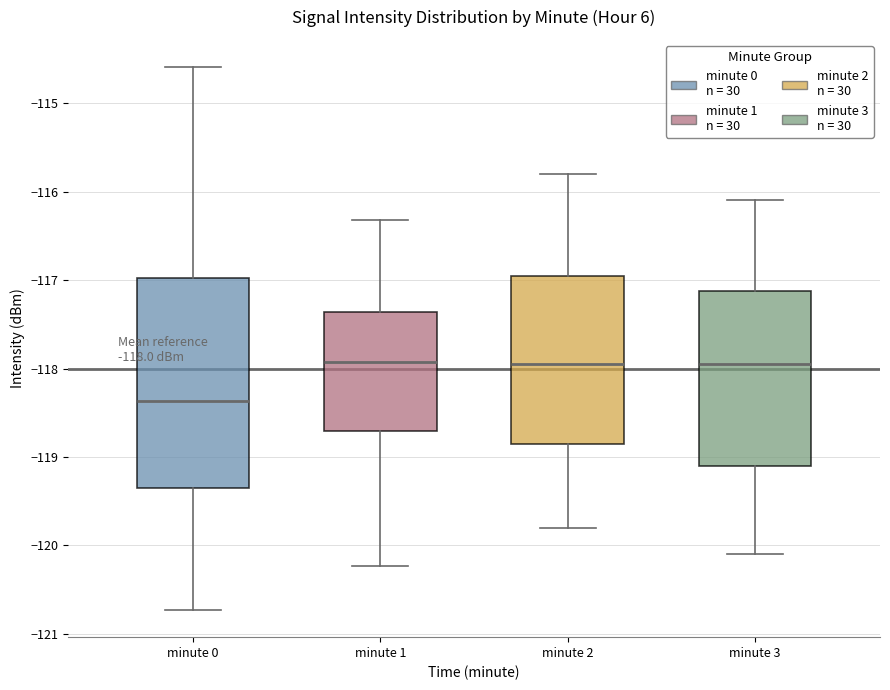

Which box's median line is the lowest?

minute 0